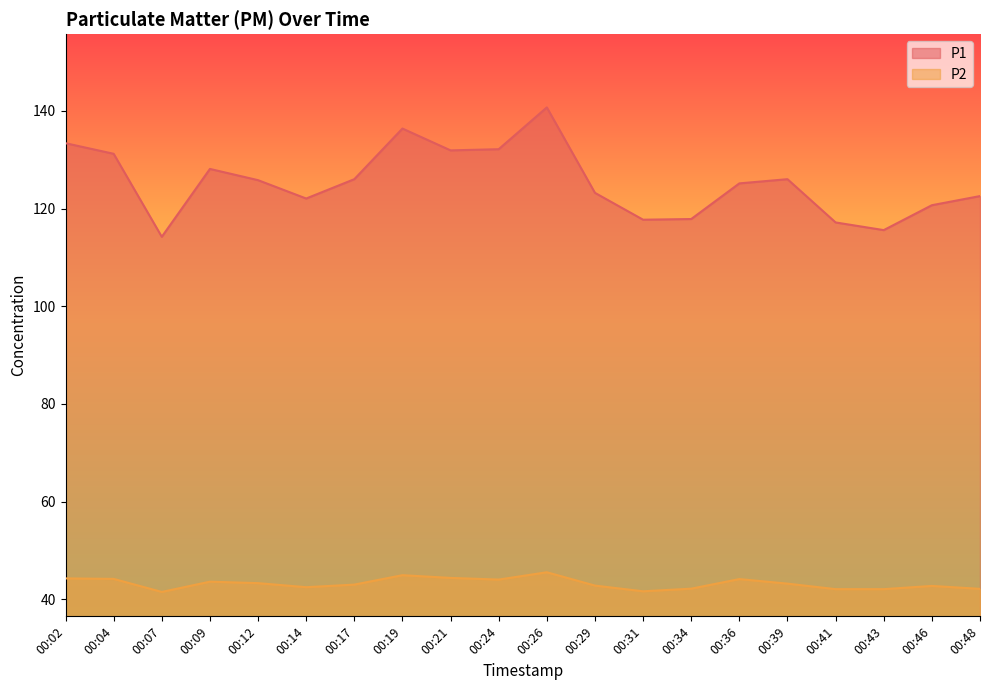

True or false: P1 has a value of 212.5 at 00:24.

False